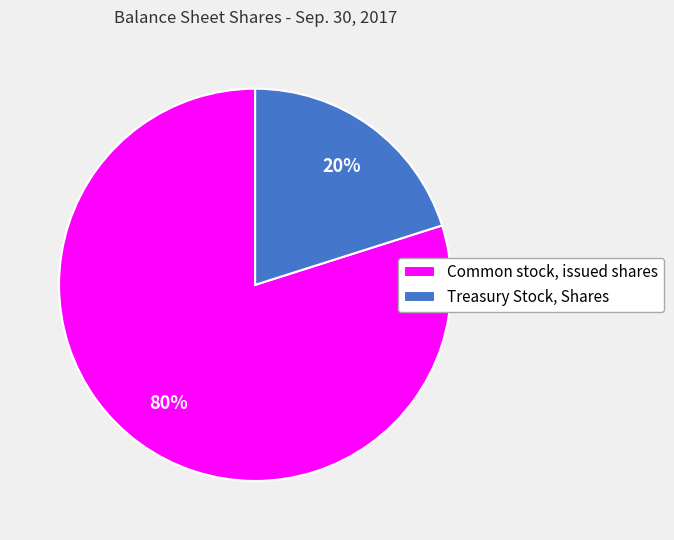

Which category has the biggest portion of the pie?

Common stock, issued shares